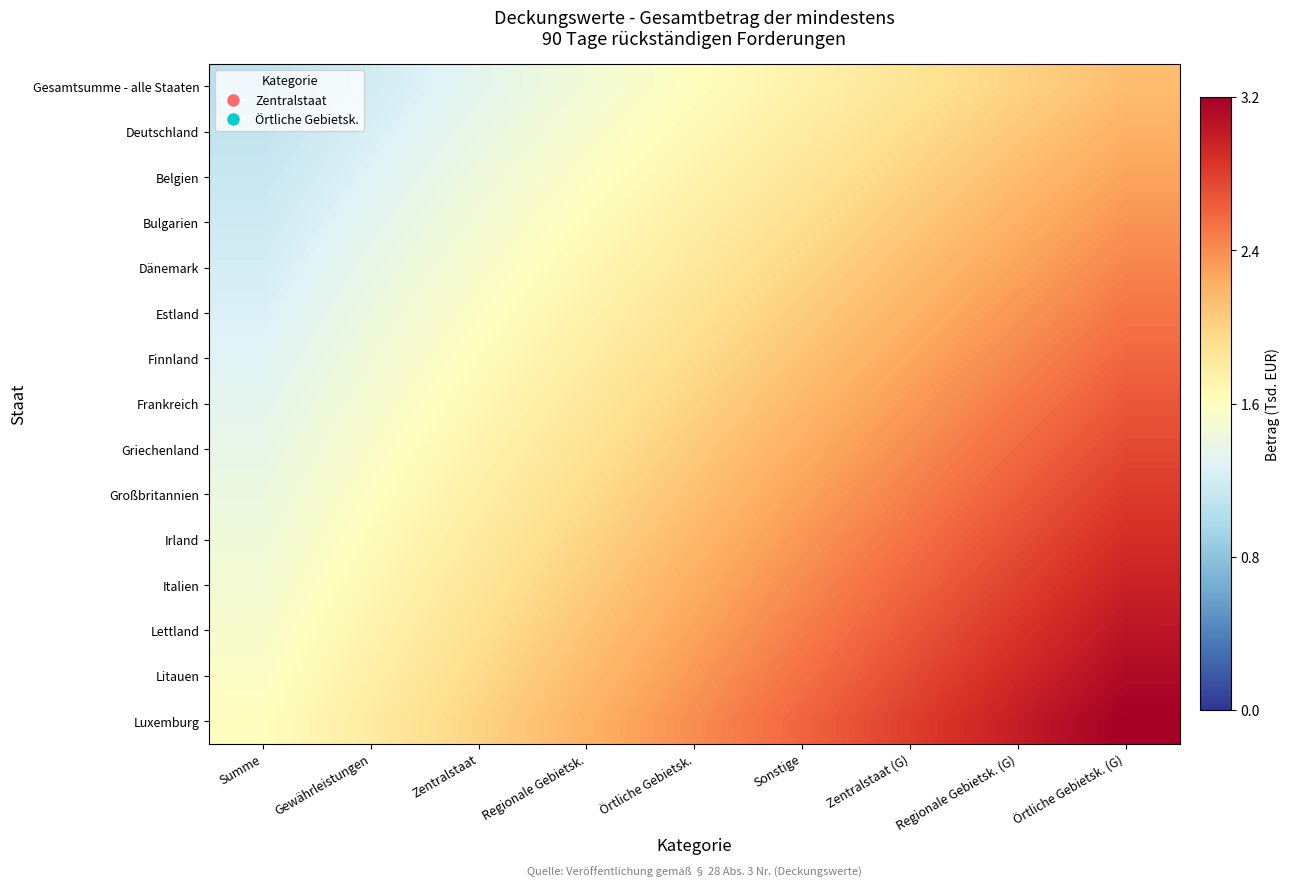

Which has a higher value, Regionale Gebietsk. (G) or Zentralstaat?

Regionale Gebietsk. (G)